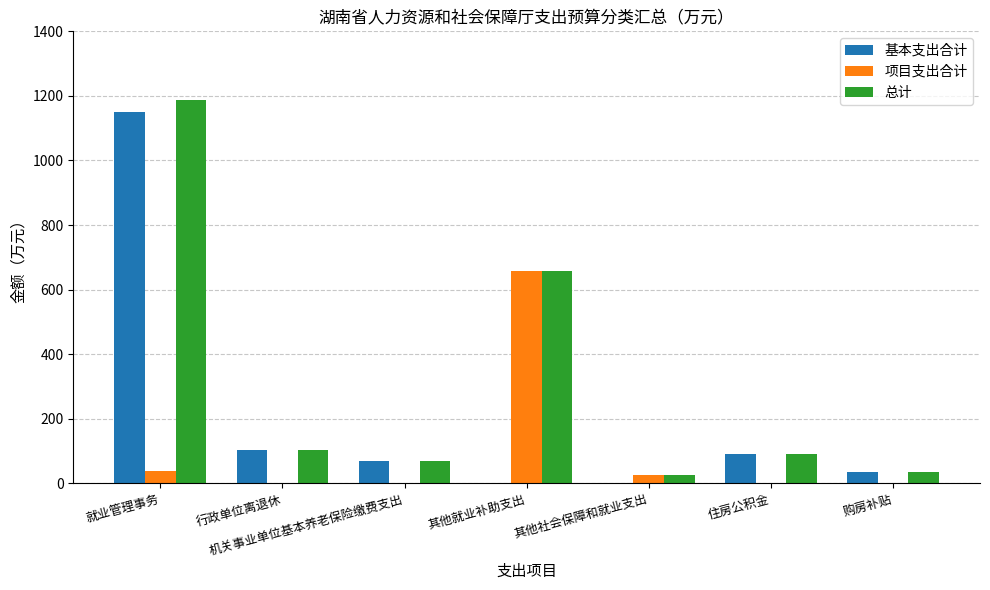

True or false: 项目支出合计 has a value of 1004.7 at 其他就业补助支出.

False